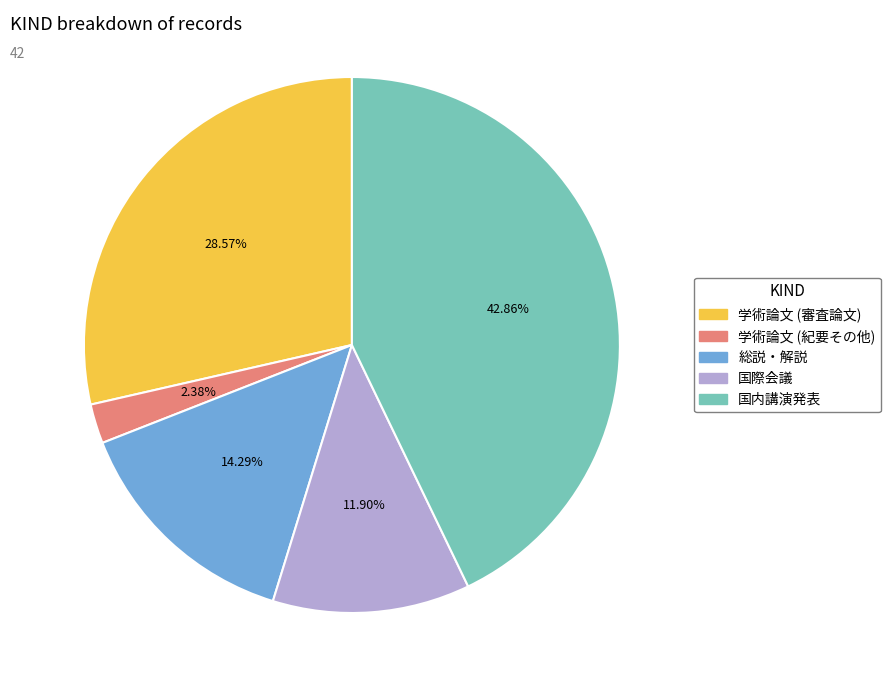

What is the total percentage of 国内講演発表 and 学術論文 (審査論文)?

71.4%